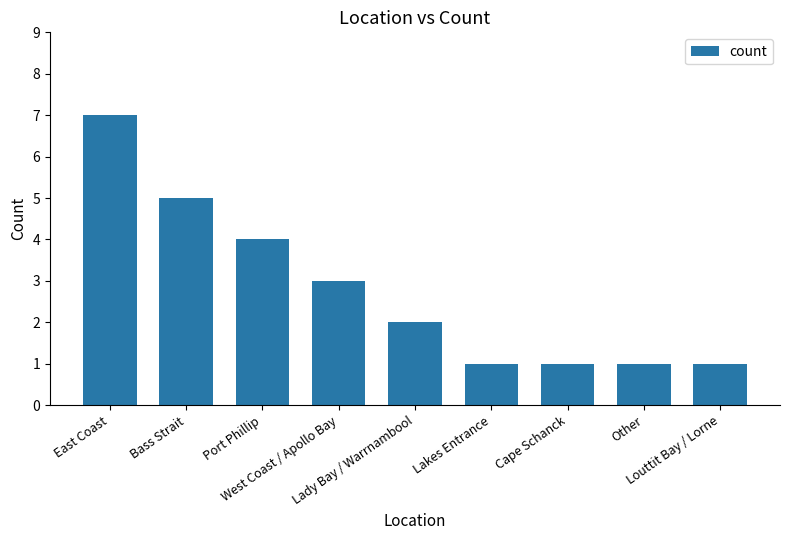

What value does the data have at Other?

1